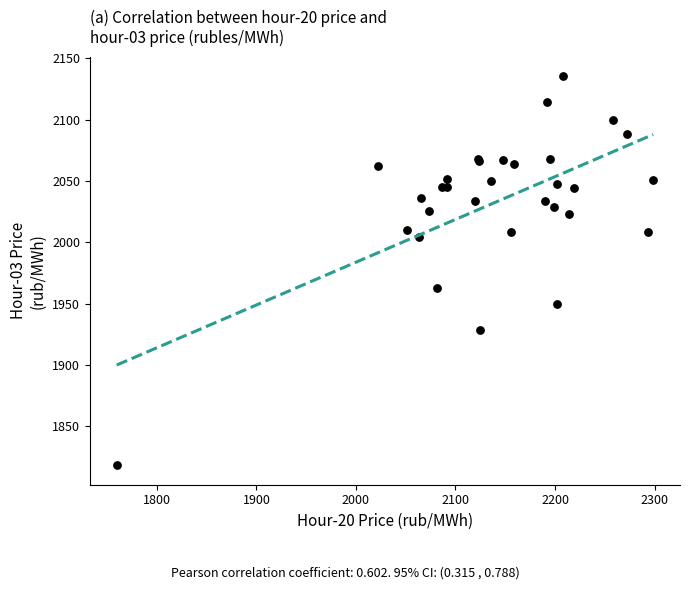

What Y value in the scatter plot is closest to 1976?

1962.7